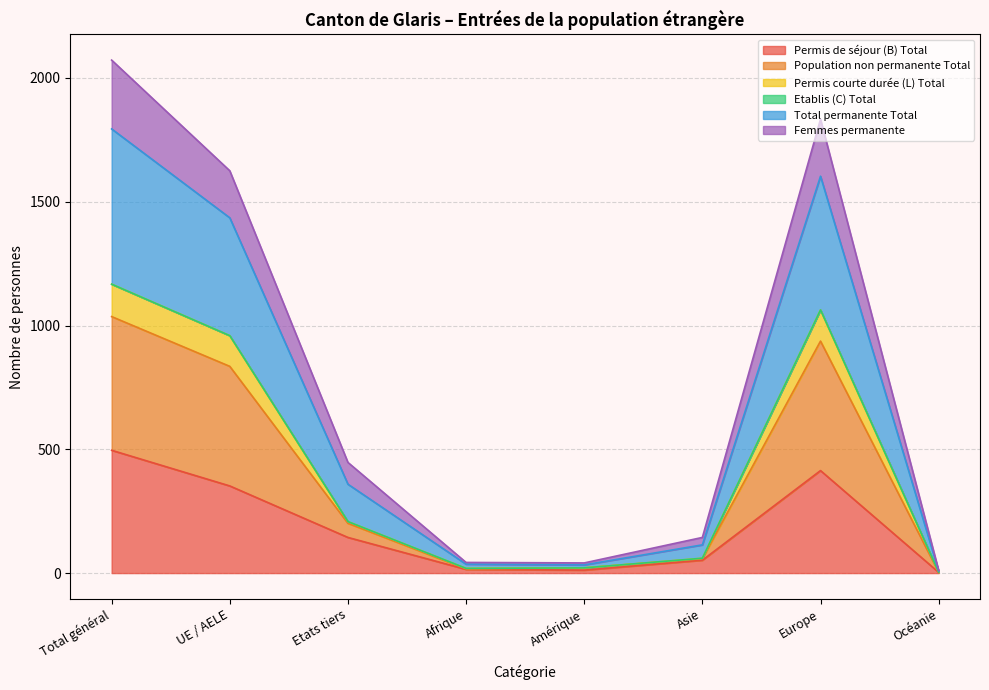

Which category has the highest value in the Permis de séjour (B) Total series?

Total général